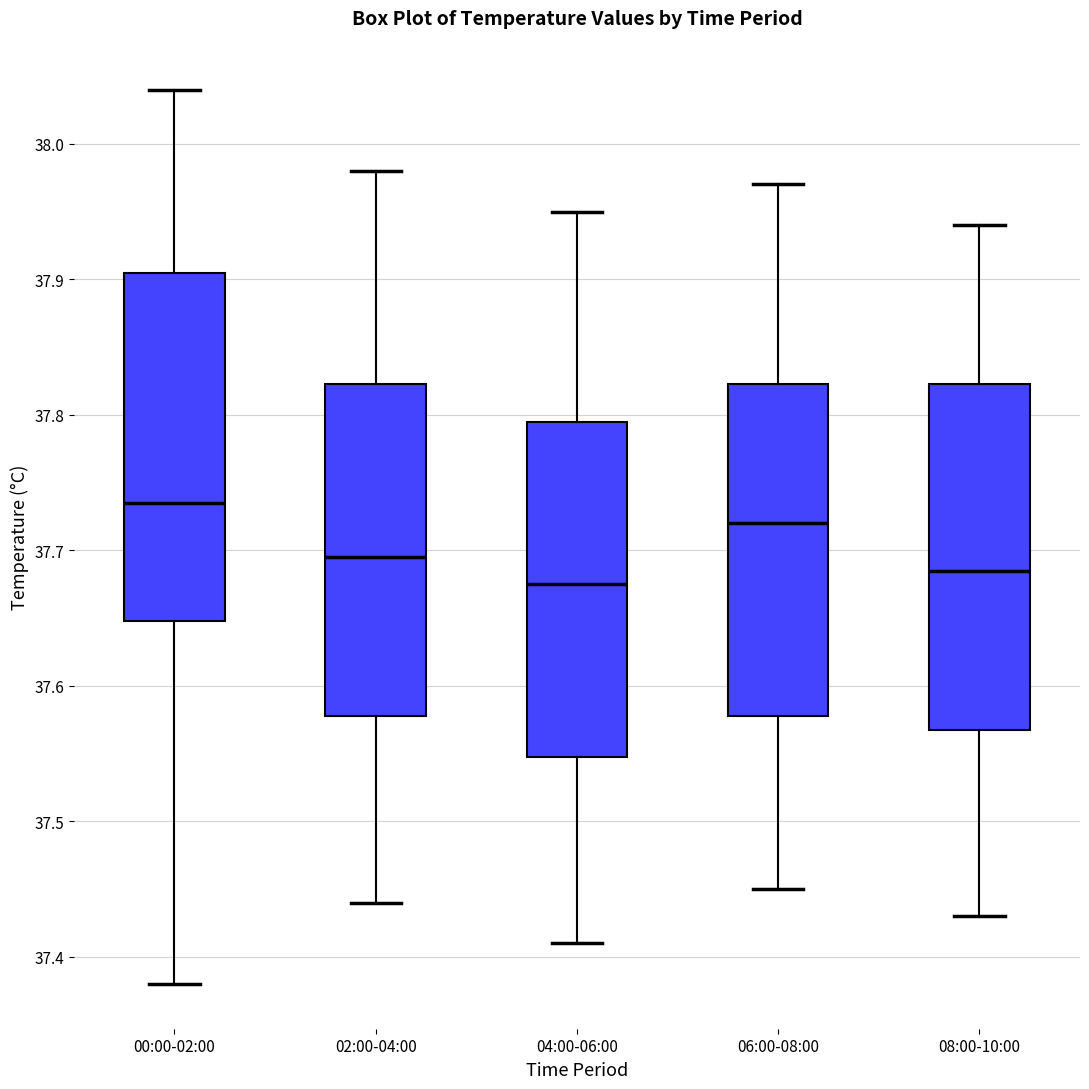

Reading left to right, transcribe this box plot: for each box, give where its median line is, the range the box spans, and where its two whiskers end, as read against the y-axis. The values are not printed on the chart, so give them approximately, as read against the axis.

00:00-02:00: median 37.74, box 37.65 to 37.91, whiskers 37.38 to 38.04
02:00-04:00: median 37.70, box 37.58 to 37.82, whiskers 37.44 to 37.98
04:00-06:00: median 37.68, box 37.55 to 37.80, whiskers 37.41 to 37.95
06:00-08:00: median 37.72, box 37.58 to 37.82, whiskers 37.45 to 37.97
08:00-10:00: median 37.69, box 37.57 to 37.82, whiskers 37.43 to 37.94